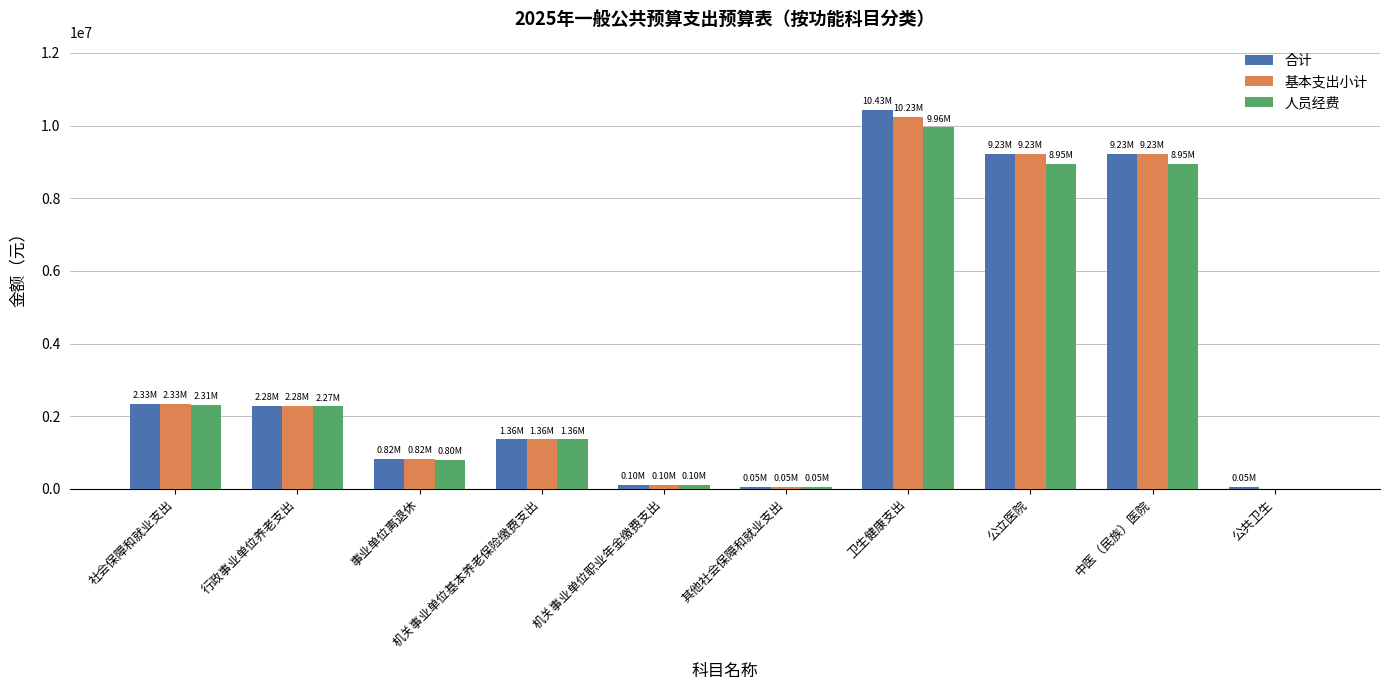

Which category has the highest value in the 人员经费 series?

卫生健康支出